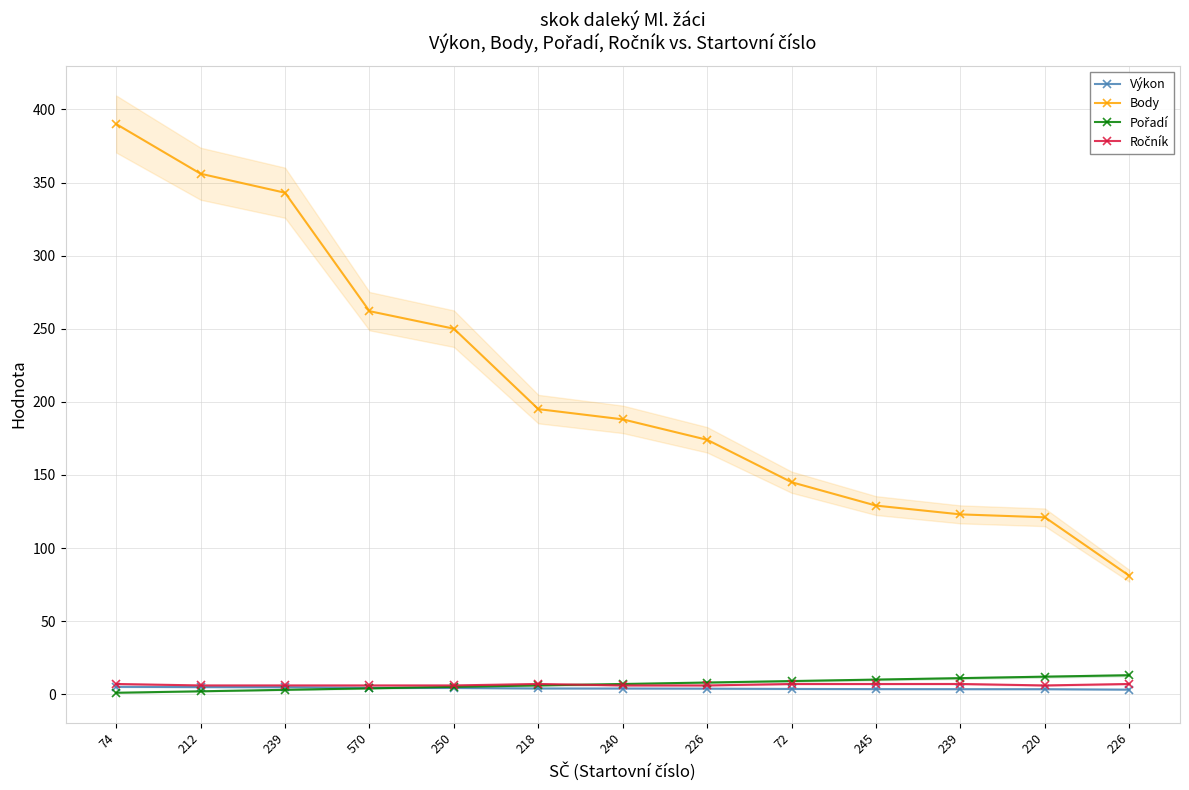

Reading left to right, extract all data points from this chart.

Výkon: 5.0	4.9	4.8	4.3	4.3	3.9	3.9	3.8	3.6	3.5	3.5	3.4	3.1
Body: 390.0	356.0	343.0	262.0	250.0	195.0	188.0	174.0	145.0	129.0	123.0	121.0	81.0
Pořadí: 1.0	2.0	3.0	4.0	5.0	6.0	7.0	8.0	9.0	10.0	11.0	12.0	13.0
Ročník: 7.0	6.0	6.0	6.0	6.0	7.0	6.0	6.0	7.0	7.0	7.0	6.0	7.0